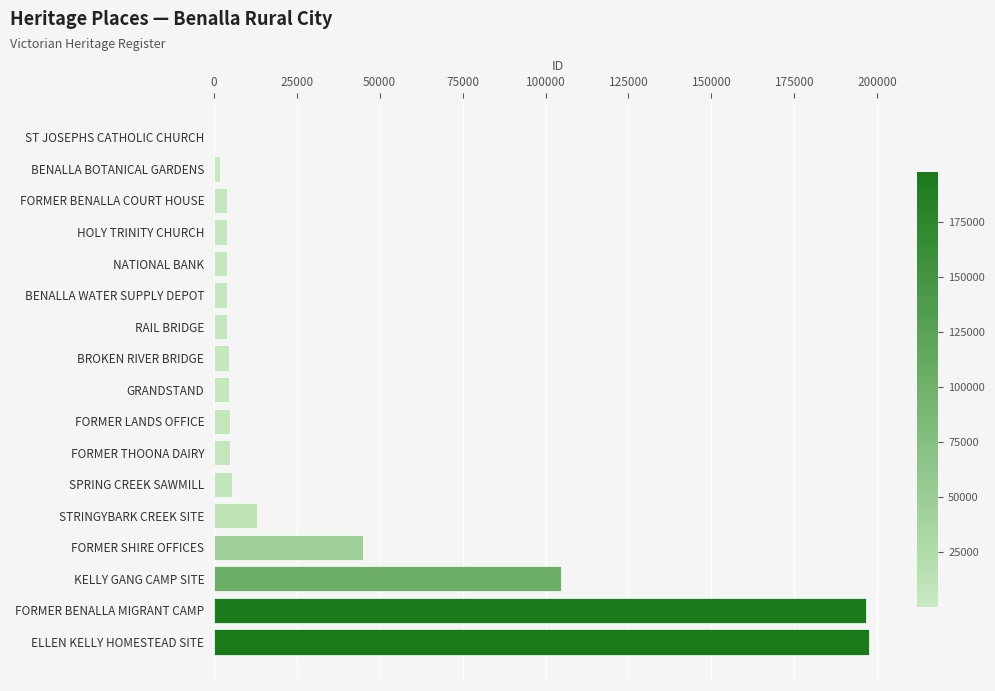

What is the maximum value shown in the chart?

197646